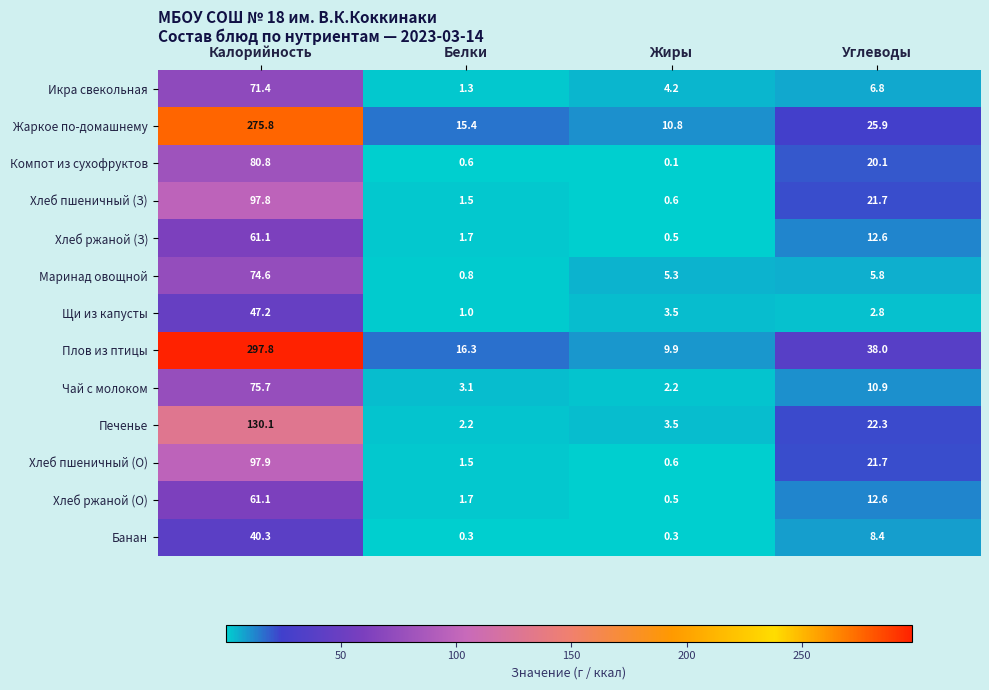

Is it true that Банан equals 0.3 at Жиры?

True